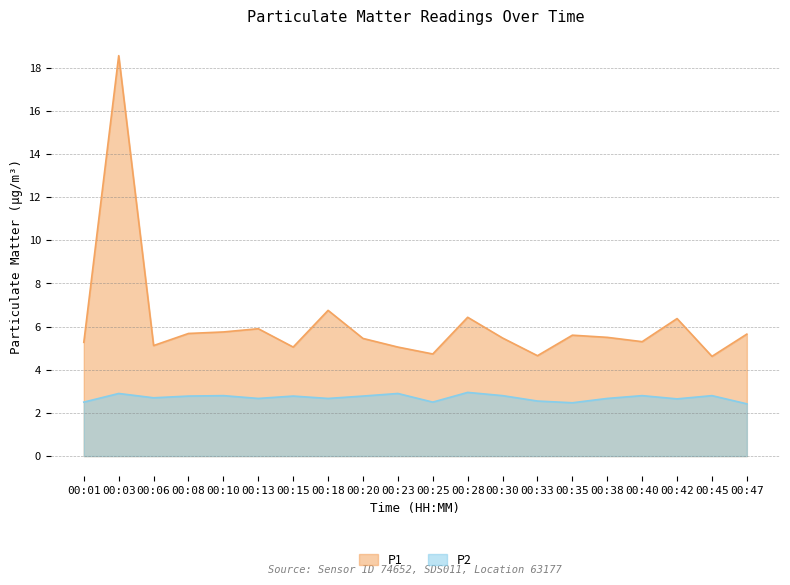

The P2 series shows 2.7 at 00:13. True or false?

True